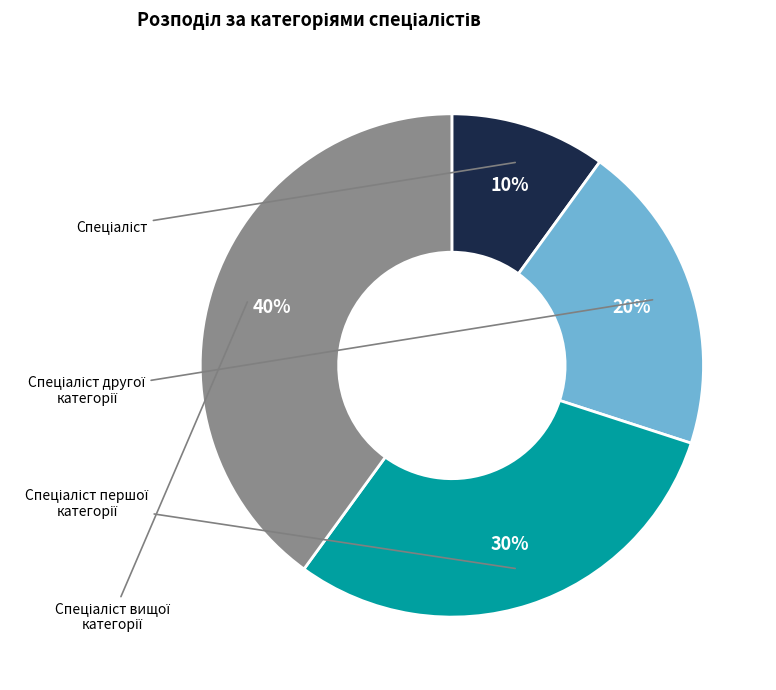

Does any single category account for the majority?

No